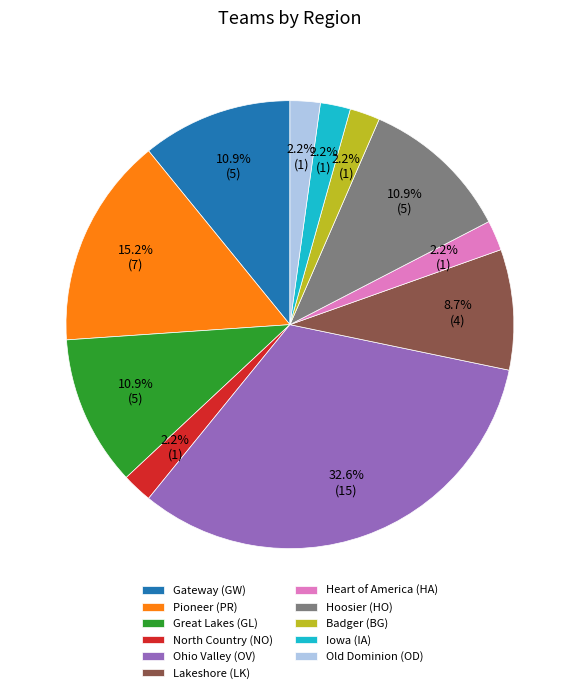

To the nearest percent, what percentage of the pie is Heart of America (HA)?

2%